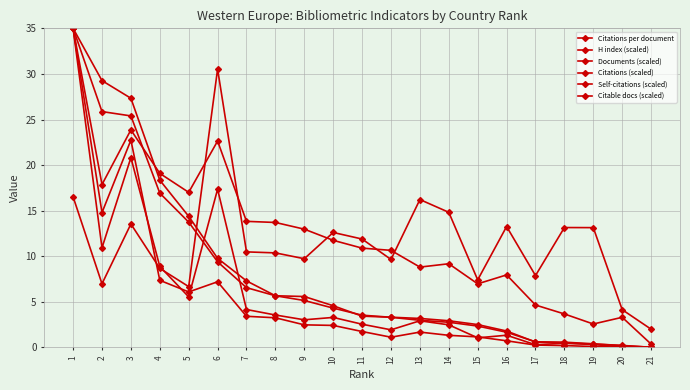

Is this an area chart (filled region under the line)?

No